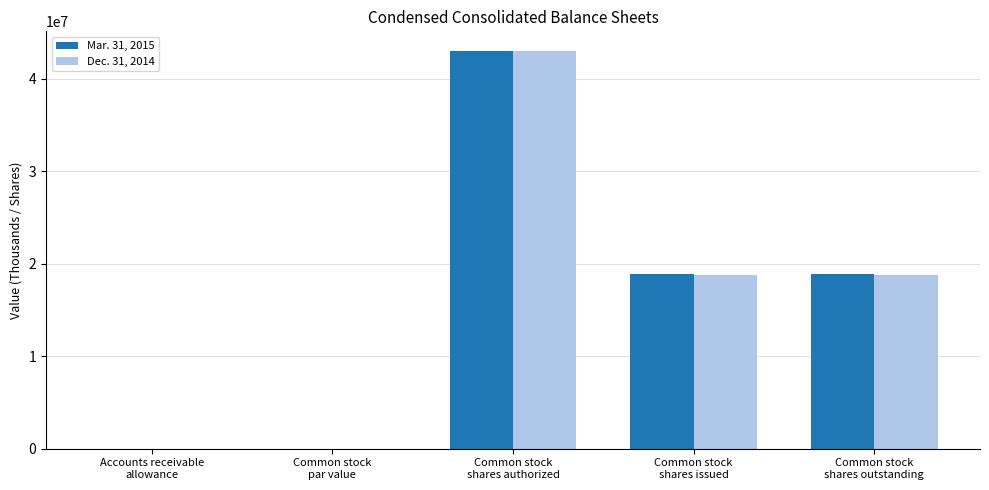

What is the highest value of the Dec. 31, 2014 series?

43000000